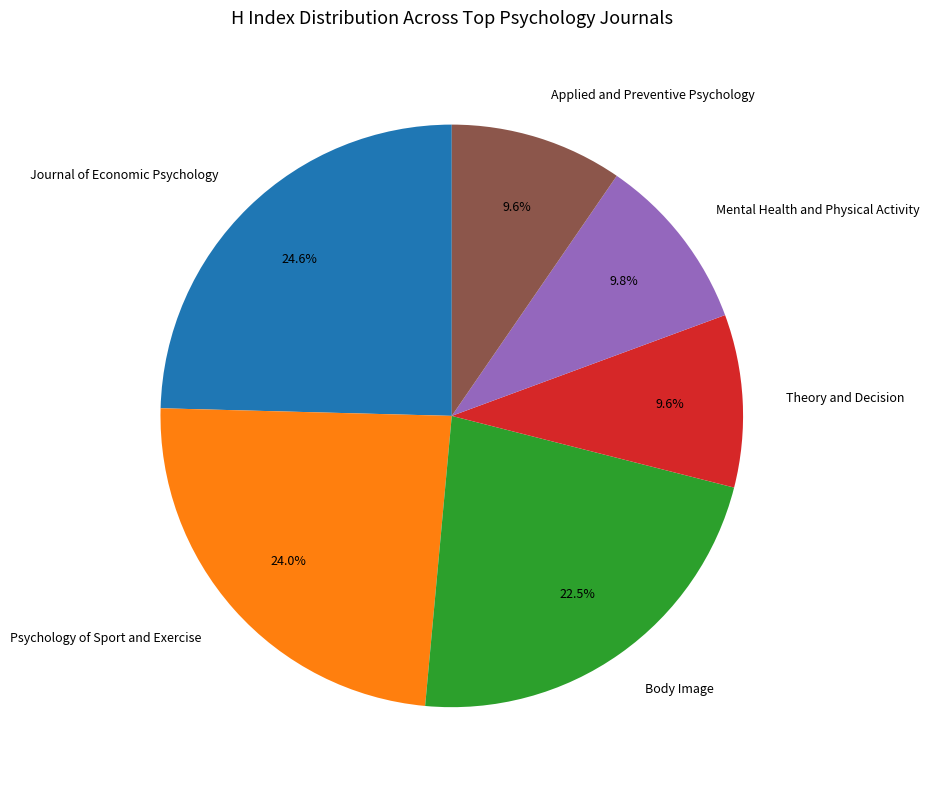

Is there any slice that represents more than half of the pie?

No